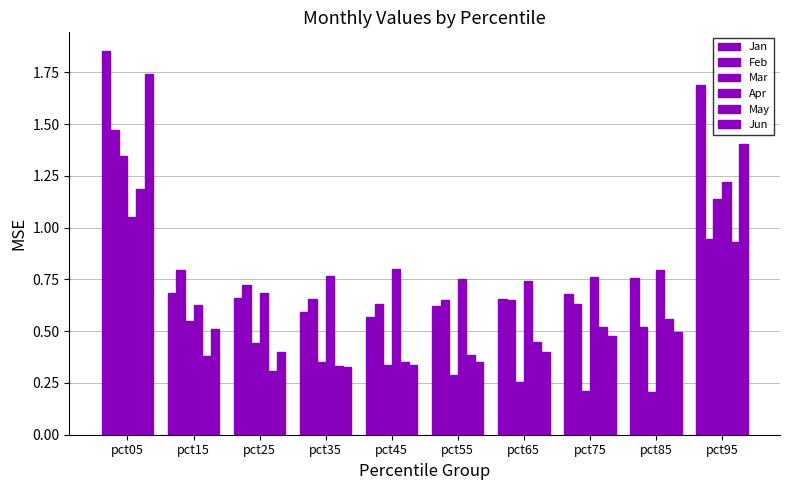

Which series changed the most between pct15 and pct95?

Jan